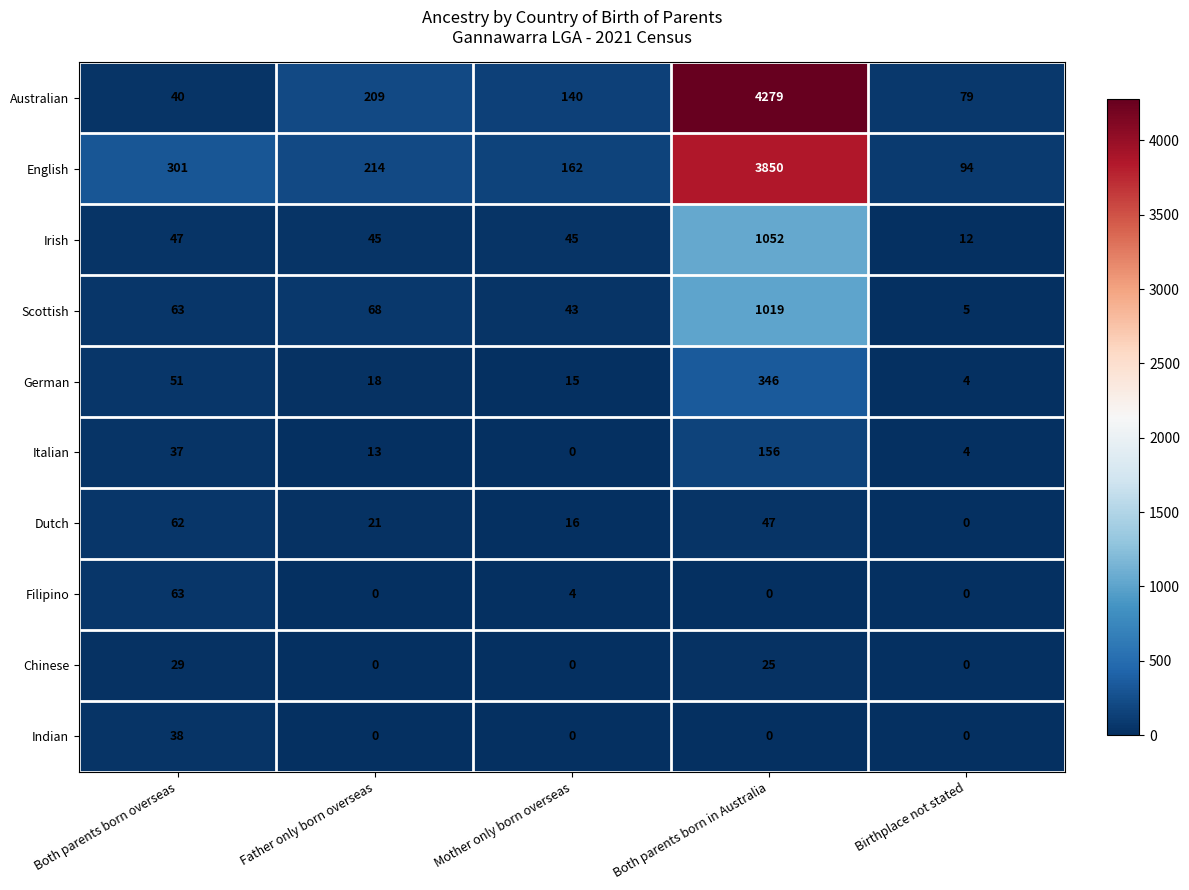

Between Both parents born overseas and Father only born overseas, which series saw the biggest shift?

Australian